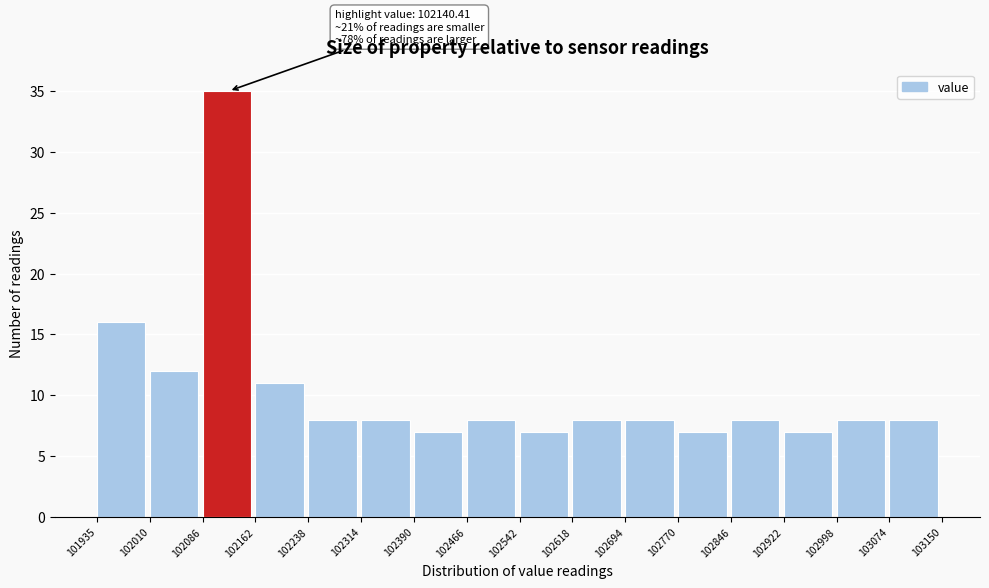

Which range on the x-axis has the tallest bar?

102086 to 102162